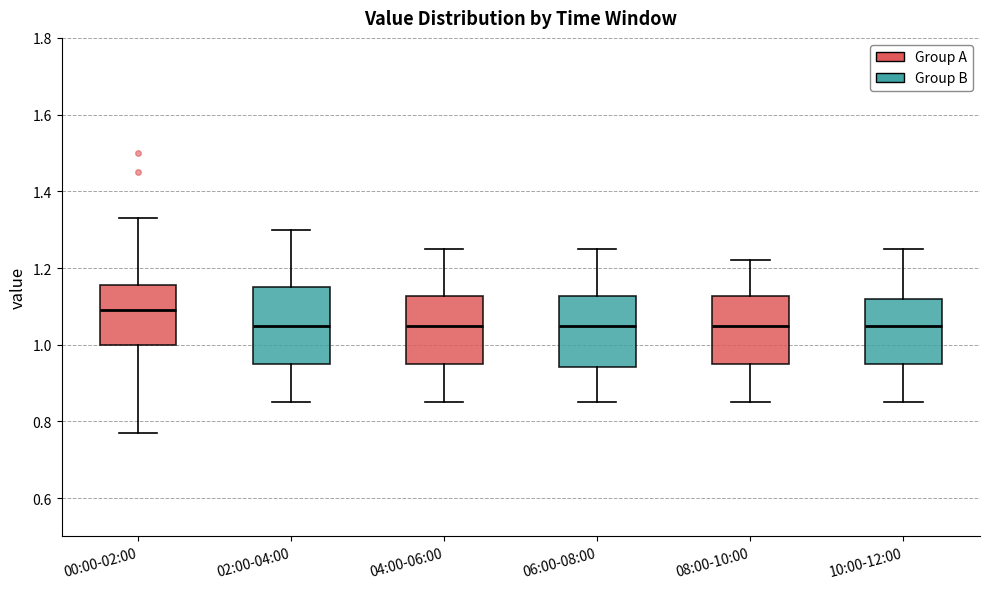

Where is the upper edge of the box for 06:00-08:00 on the y-axis? The values are not printed on the chart, so give them approximately, as read against the axis.

1.12